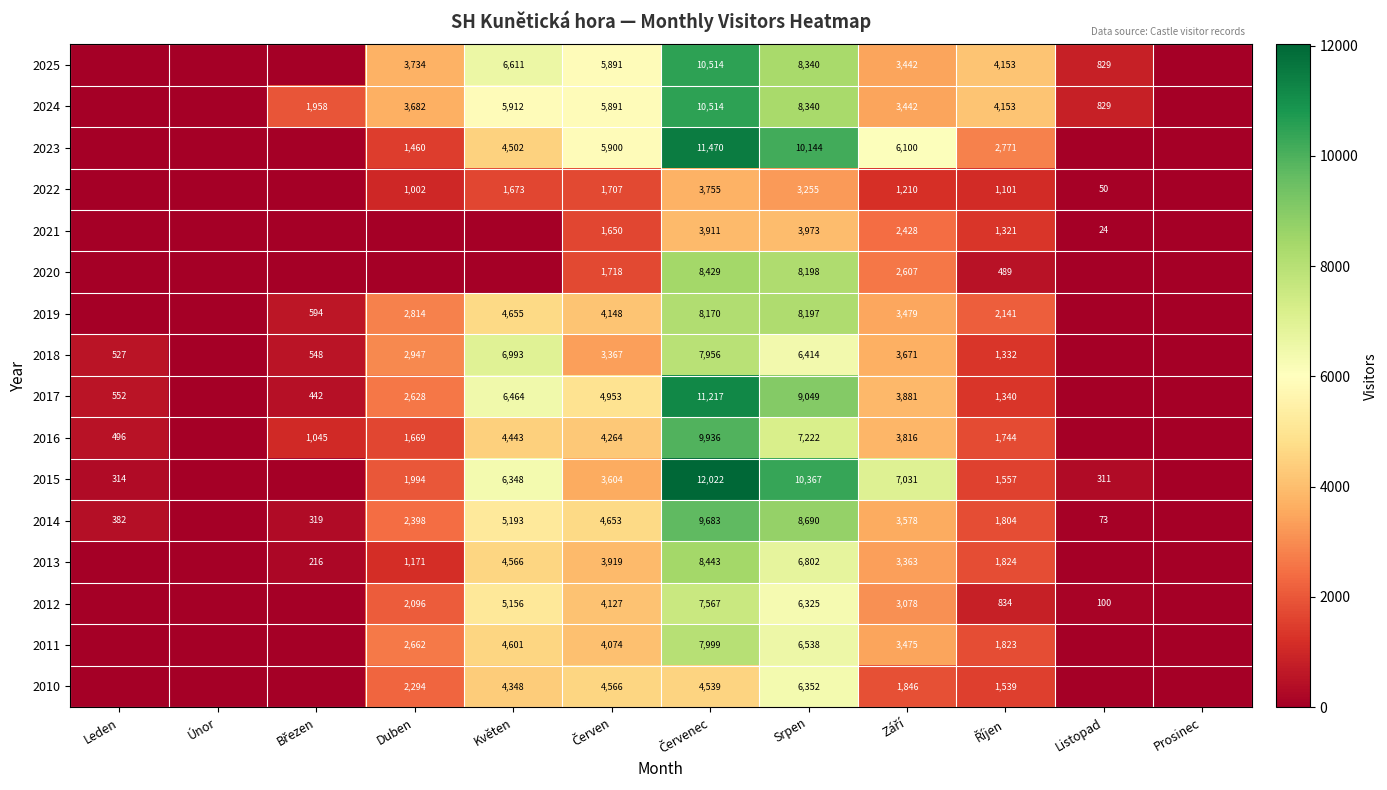

At how many categories does at least one series exceed 740?

9